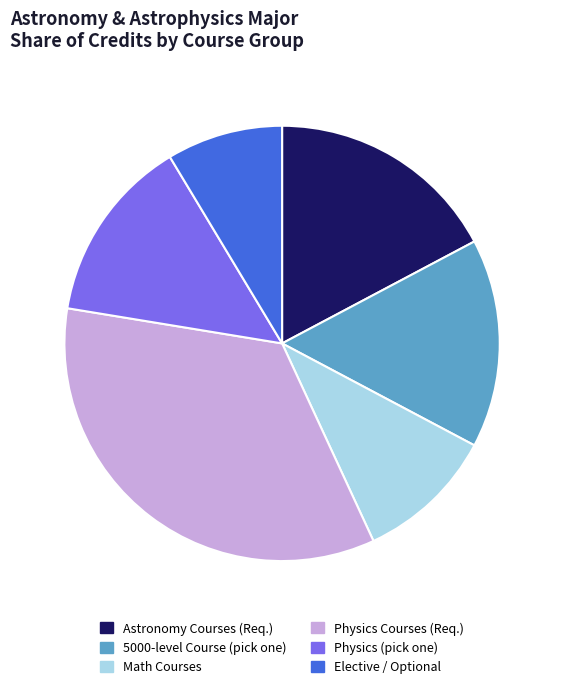

Does any single category account for the majority?

No